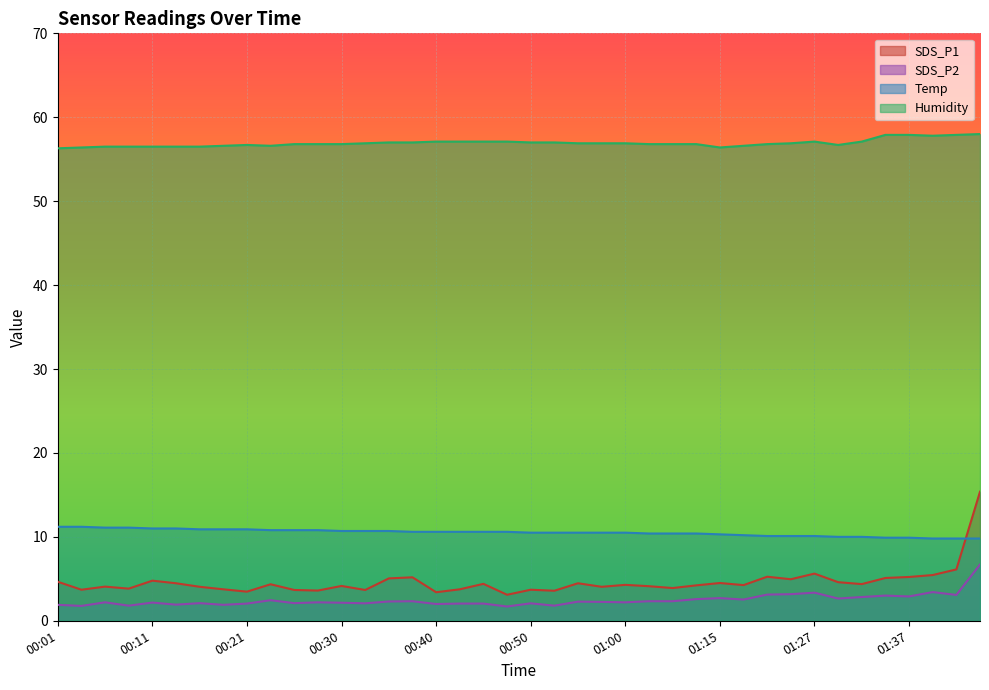

What is the value of the SDS_P2 point at the 9th from the left?

2.0